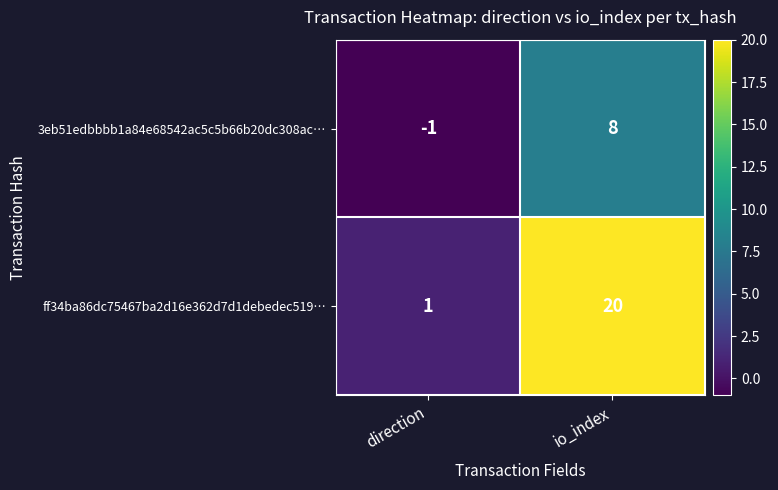

Reading left to right, extract all data points from this chart.

3eb51edbbbb1a84e68542ac5c5b66b20dc308ac…: -1	8
ff34ba86dc75467ba2d16e362d7d1debedec519…: 1	20